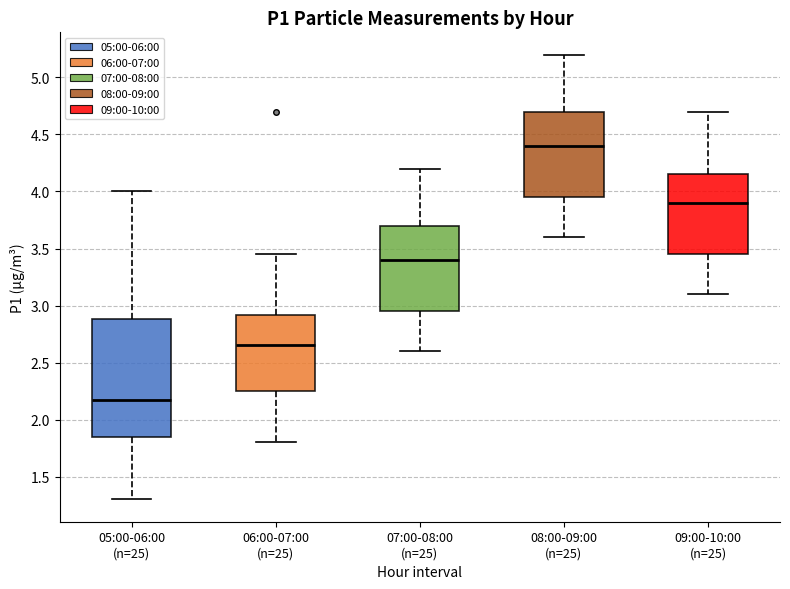

Where is the lower edge of the box for 07:00-08:00 (n=25) on the y-axis? The values are not printed on the chart, so give them approximately, as read against the axis.

2.95